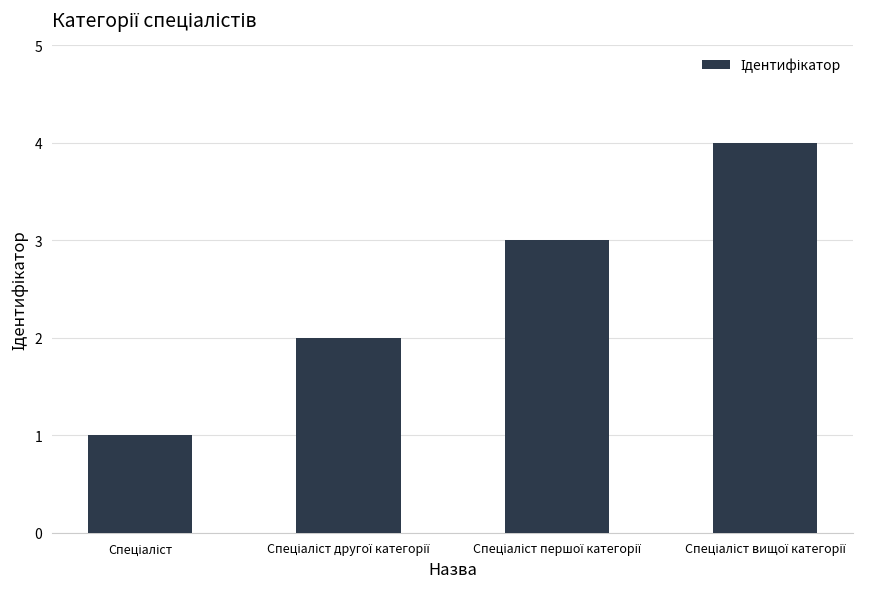

What is the greatest value displayed?

4